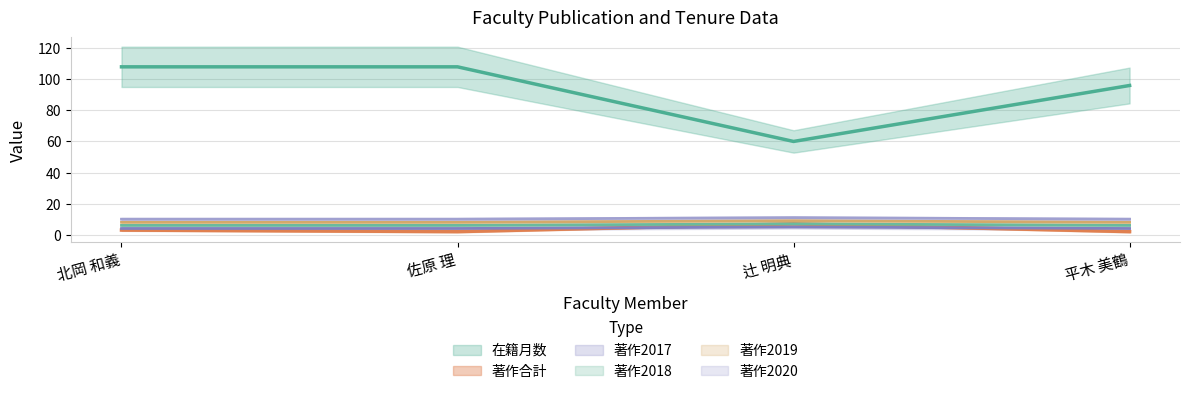

How many interior local peaks does the 著作合計 series have?

1